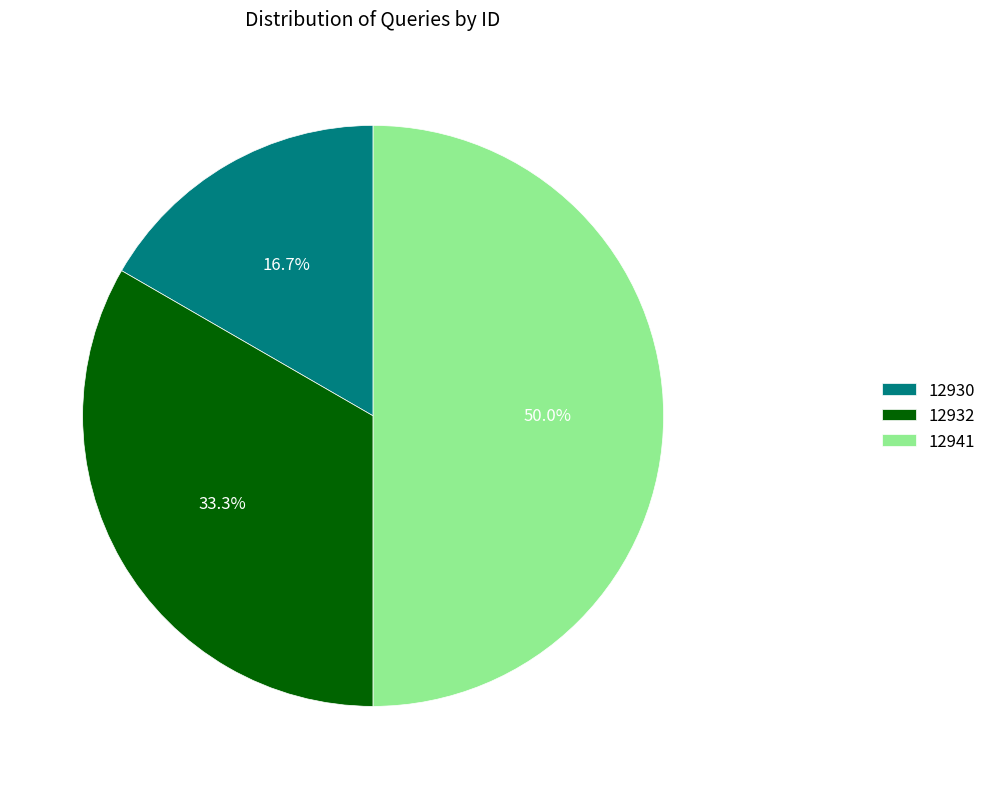

To the nearest percent, what is the difference between the largest and smallest slice percentages?

33%